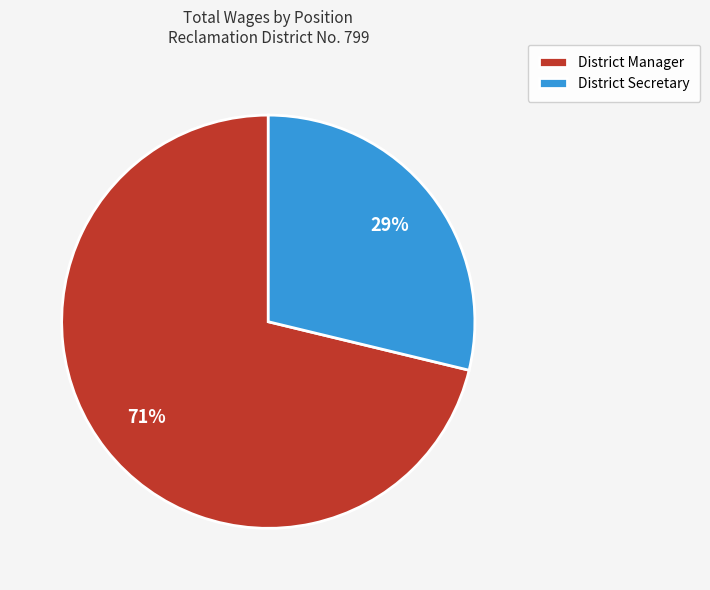

What is the smallest slice in the pie chart?

District Secretary